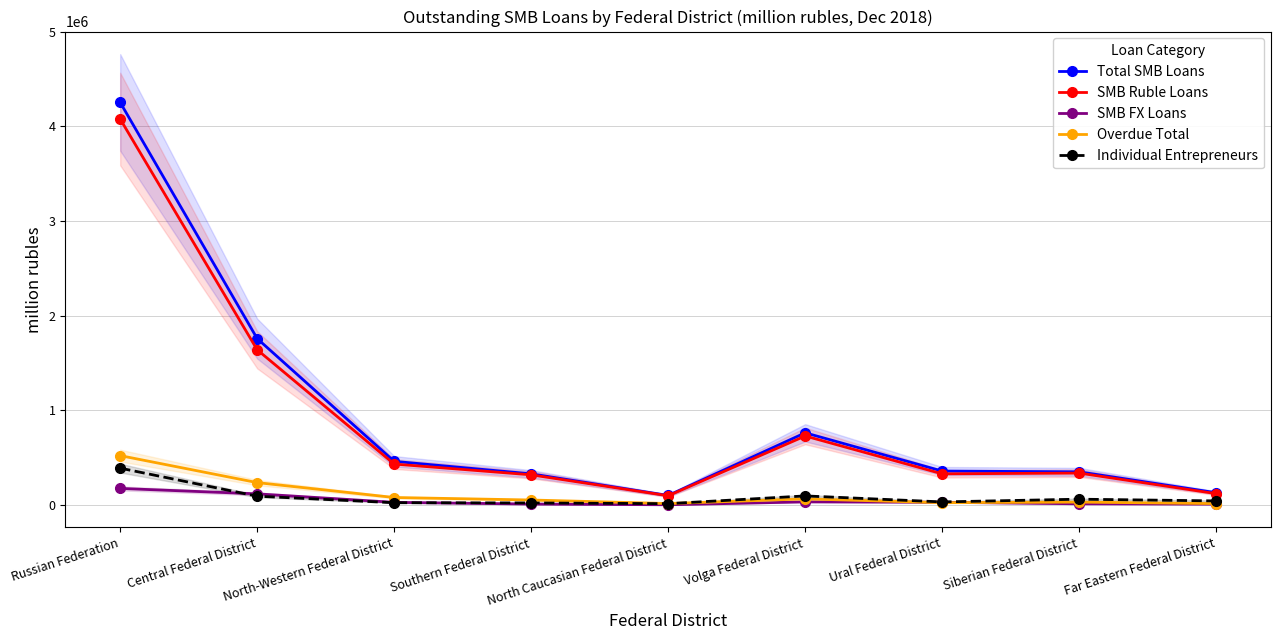

What is the label of the 8th point from the left?

Siberian Federal District